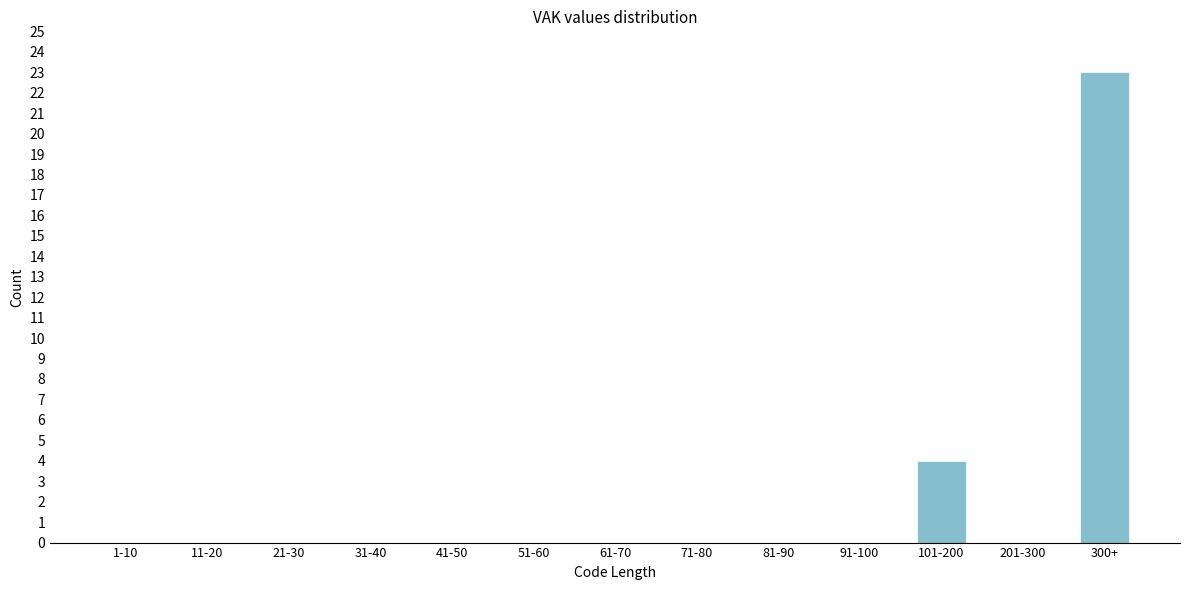

Reading left to right, extract all data points from this chart.

1-10=0	11-20=0	21-30=0	31-40=0	41-50=0	51-60=0	61-70=0	71-80=0	81-90=0	91-100=0	101-200=4	201-300=0	300+=23